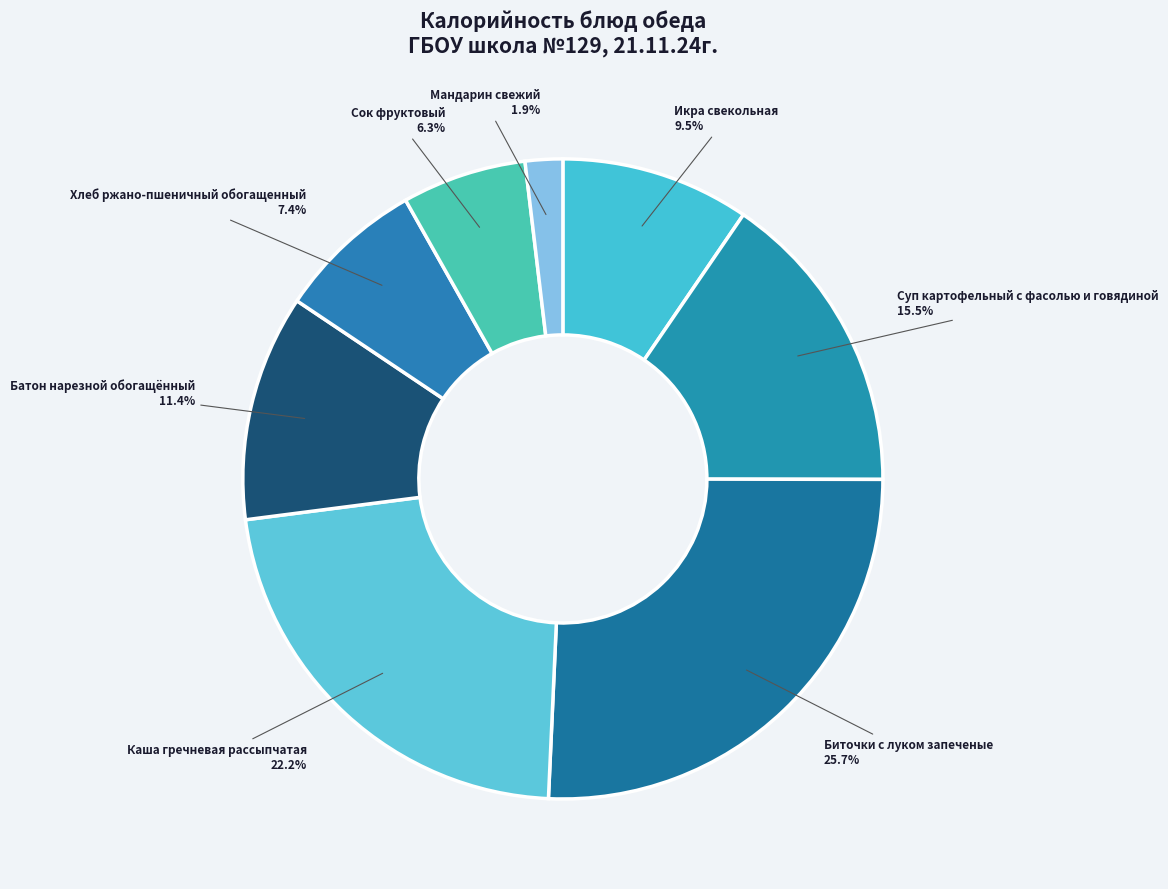

How much of the chart is everything except Каша гречневая рассыпчатая?

77.8%